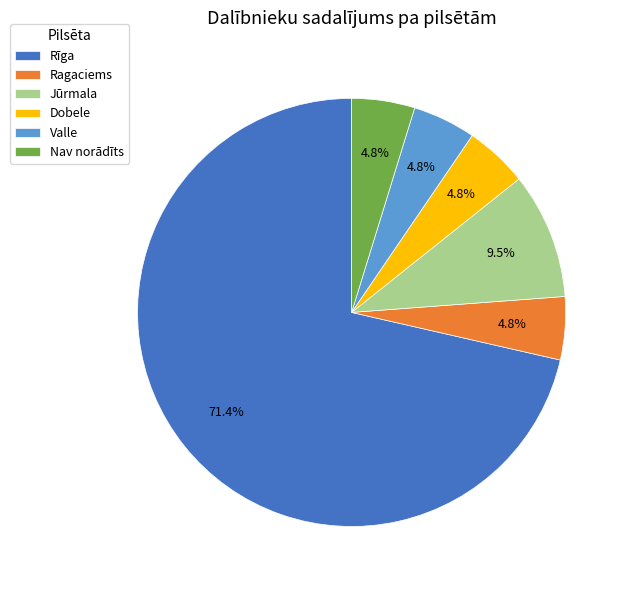

How much of the chart is everything except Jūrmala?

90.5%